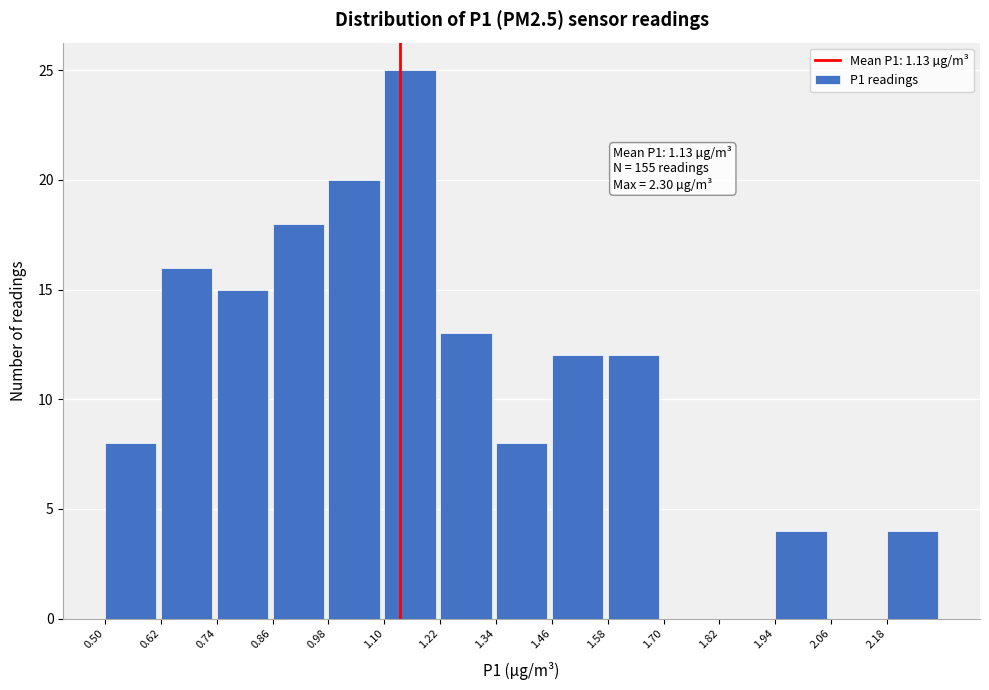

Which range on the x-axis has the tallest bar?

1.10 to 1.22